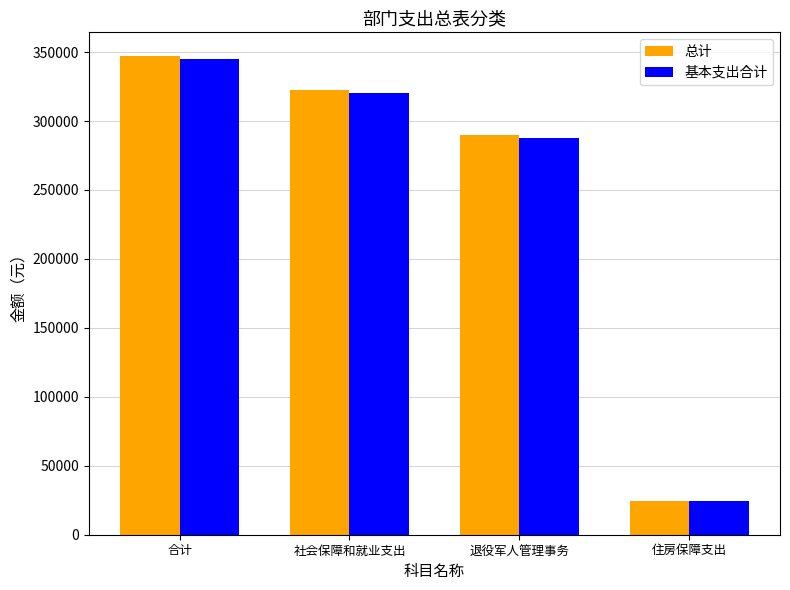

What position from the right is 住房保障支出?

1